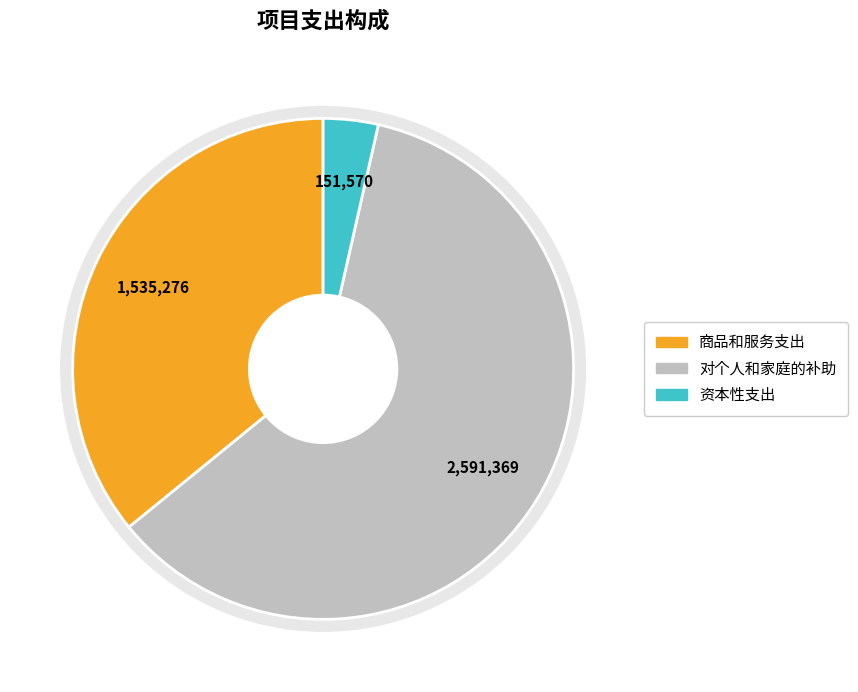

To the nearest percent, what portion does 对个人和家庭的补助 represent?

61%